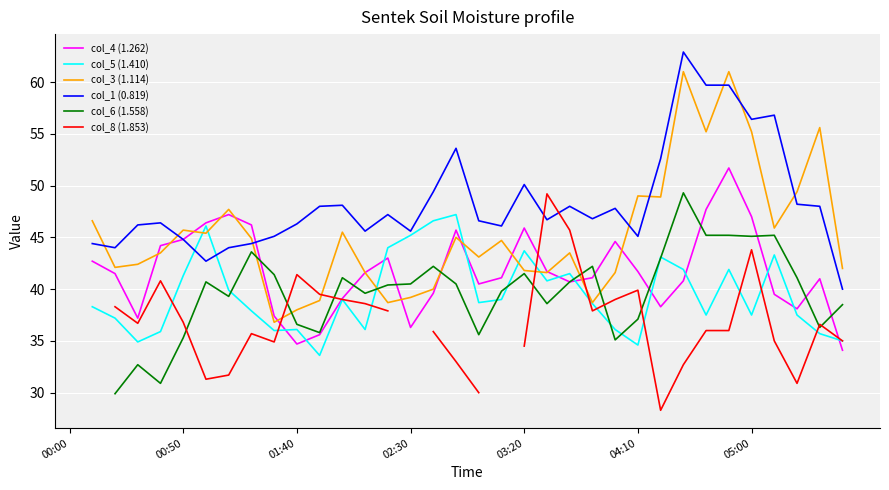

The col_4 (1.262) series shows 11.3 at 12. True or false?

False